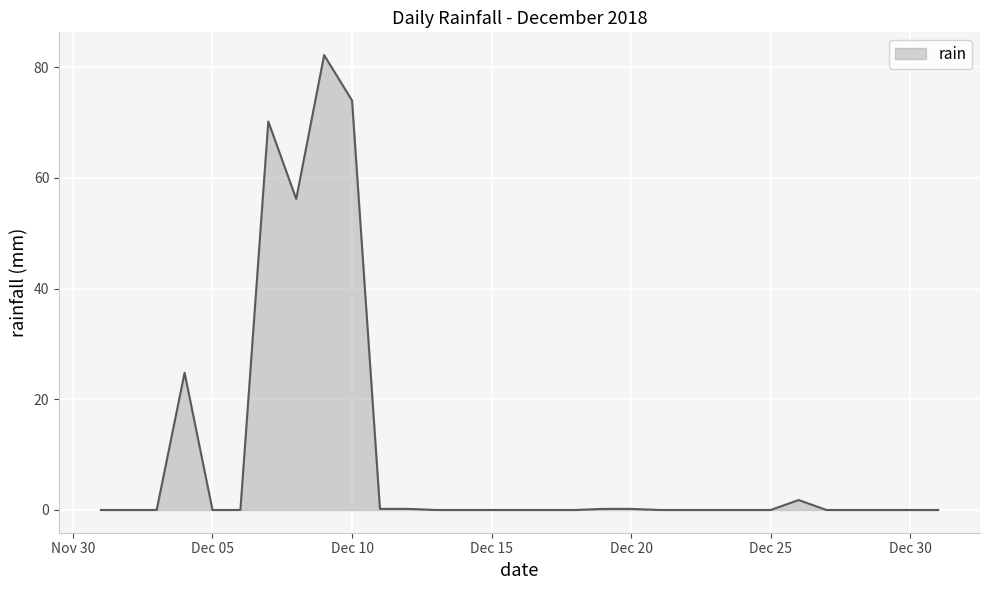

What is the difference between the maximum and minimum values?

82.2